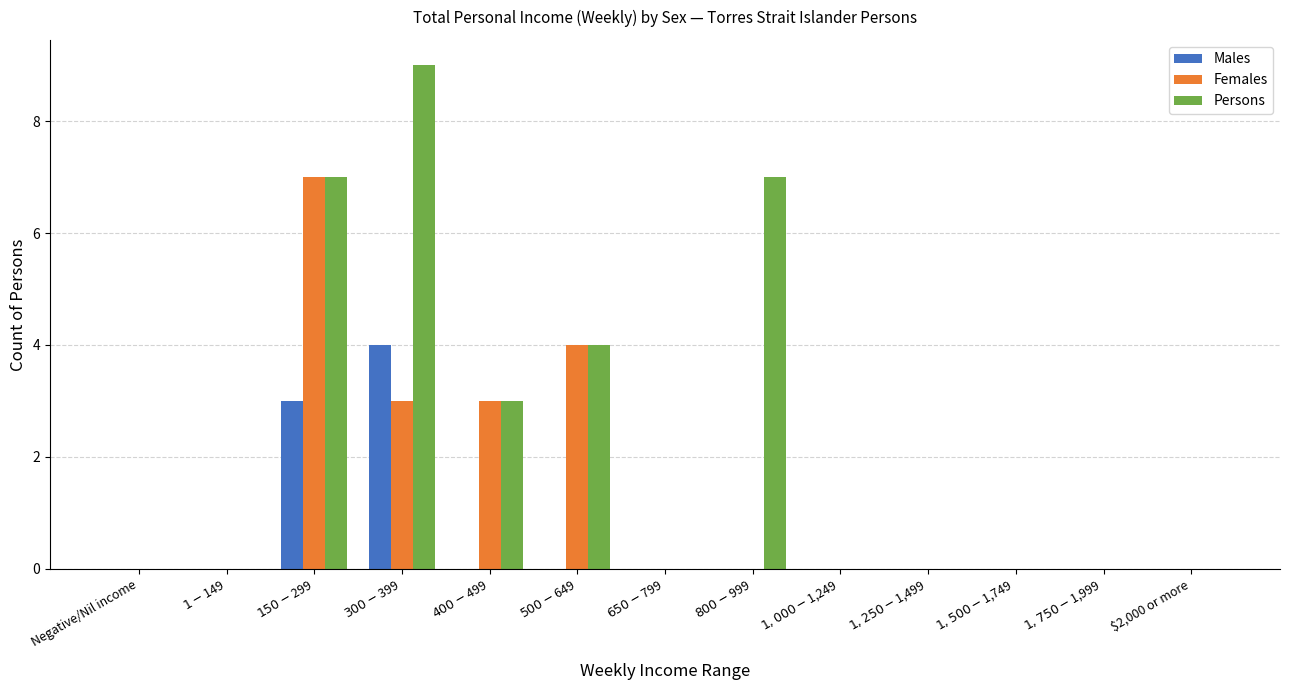

What are all the series names shown in the legend?

Males, Females, Persons